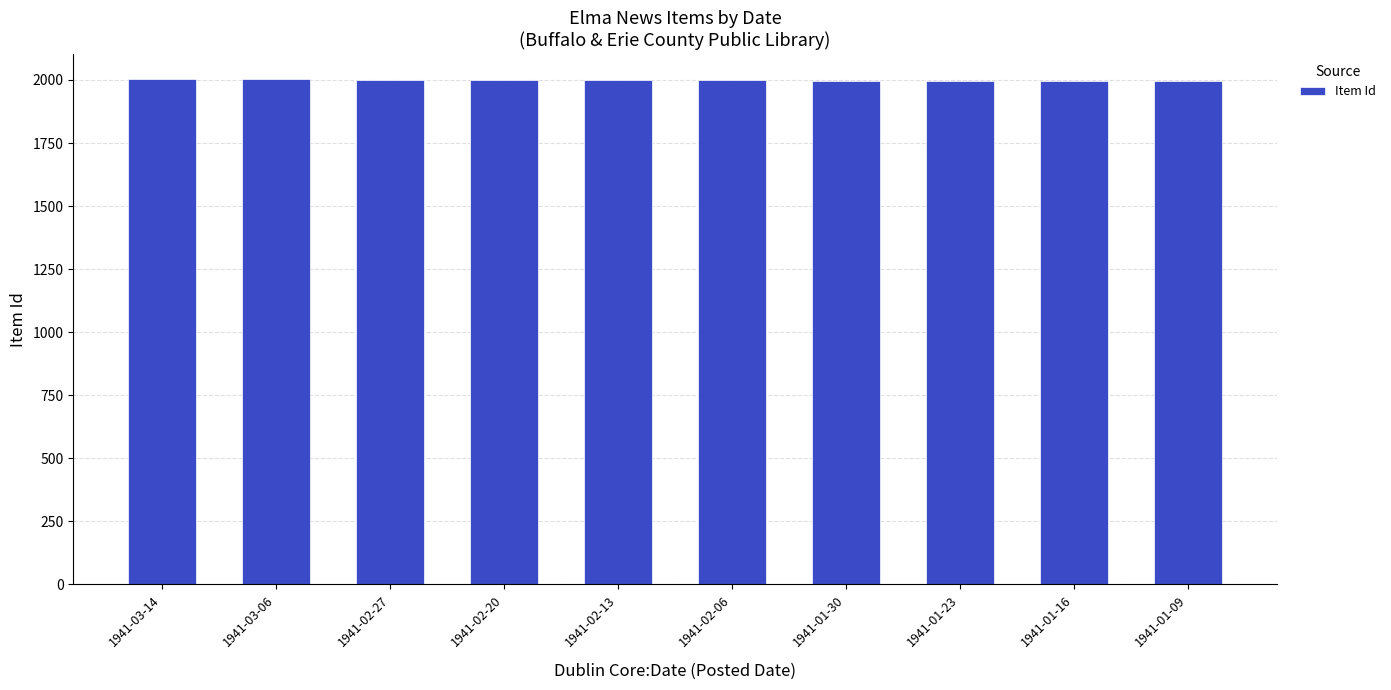

What is the difference between the second highest and second lowest values?

7